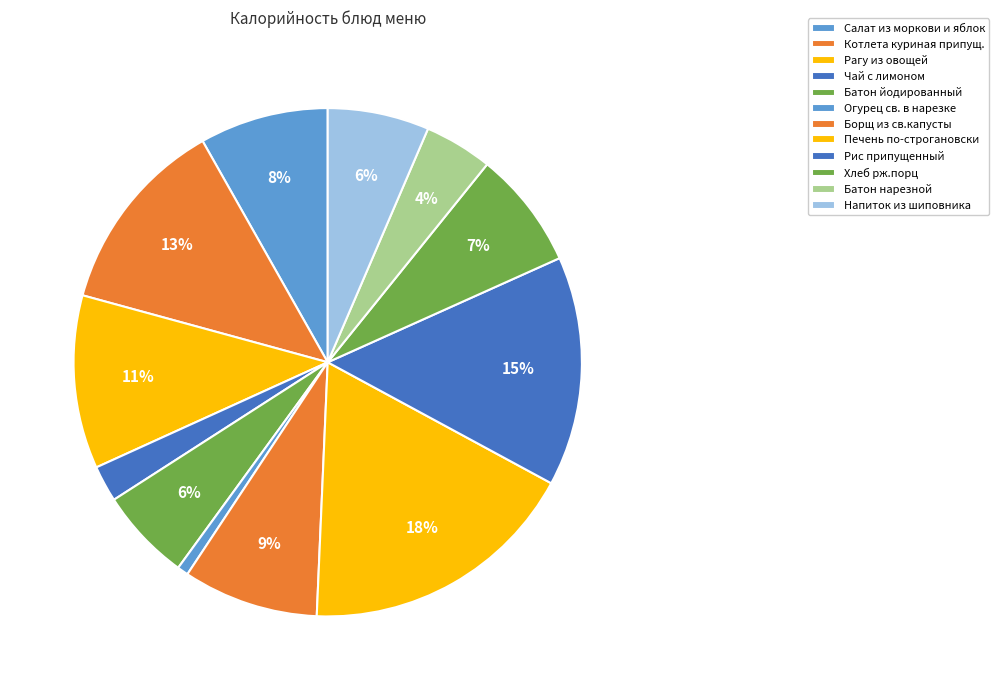

Is Борщ из св.капусты the majority of the pie?

No